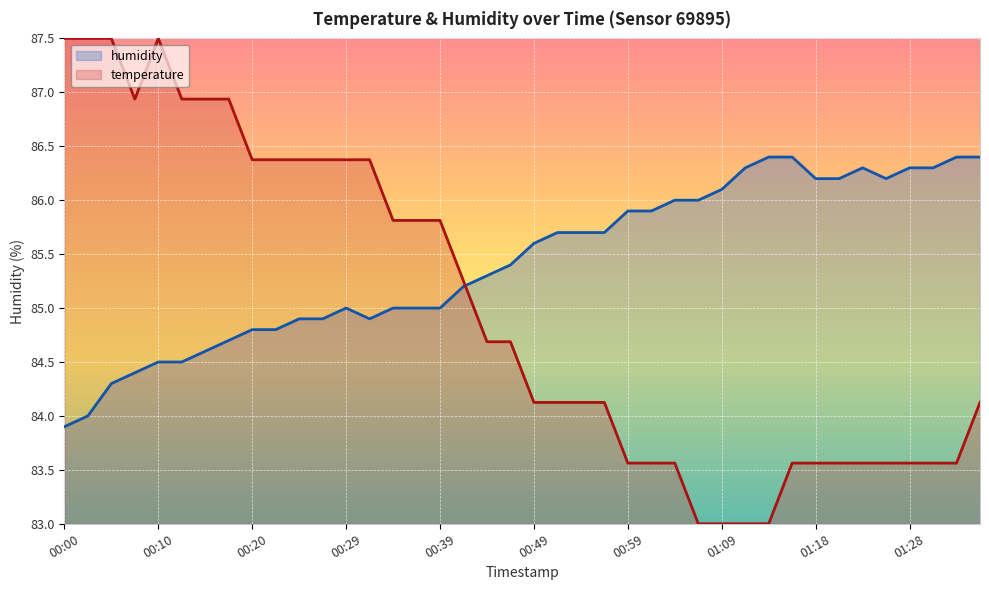

Reading left to right, transcribe all the data shown in this chart.

humidity: 83.9	84.0	84.3	84.4	84.5	84.5	84.6	84.7	84.8	84.8	84.9	84.9	85.0	84.9	85.0	85.0	85.0	85.2	85.3	85.4	85.6	85.7	85.7	85.7	85.9	85.9	86.0	86.0	86.1	86.3	86.4	86.4	86.2	86.2	86.3	86.2	86.3	86.3	86.4	86.4
temperature: 87.5	87.5	87.5	86.9	87.5	86.9	86.9	86.9	86.4	86.4	86.4	86.4	86.4	86.4	85.8	85.8	85.8	85.2	84.7	84.7	84.1	84.1	84.1	84.1	83.6	83.6	83.6	83.0	83.0	83.0	83.0	83.6	83.6	83.6	83.6	83.6	83.6	83.6	83.6	84.1